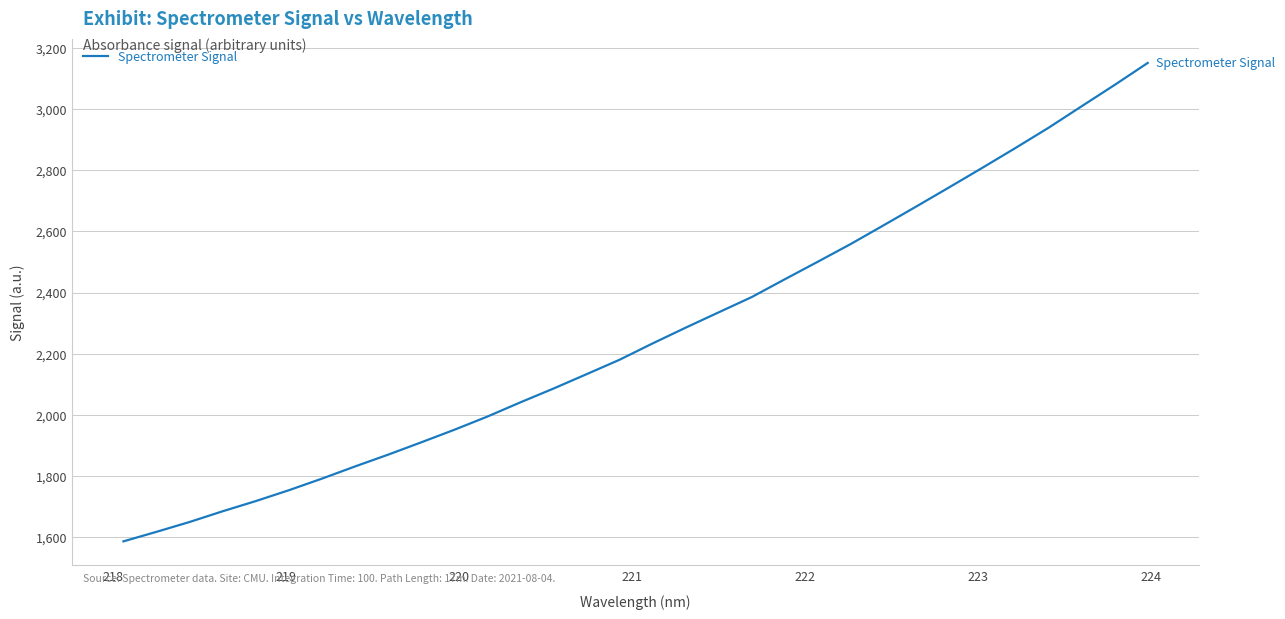

What is the greatest value displayed?

3150.2